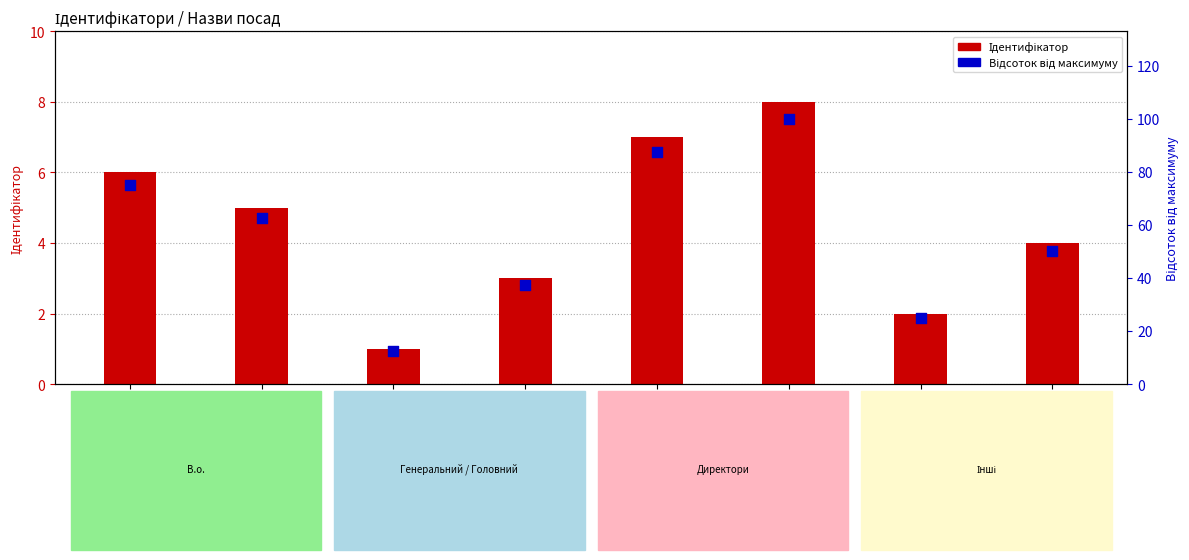

What is the total value across all series at Ректор?

54.0